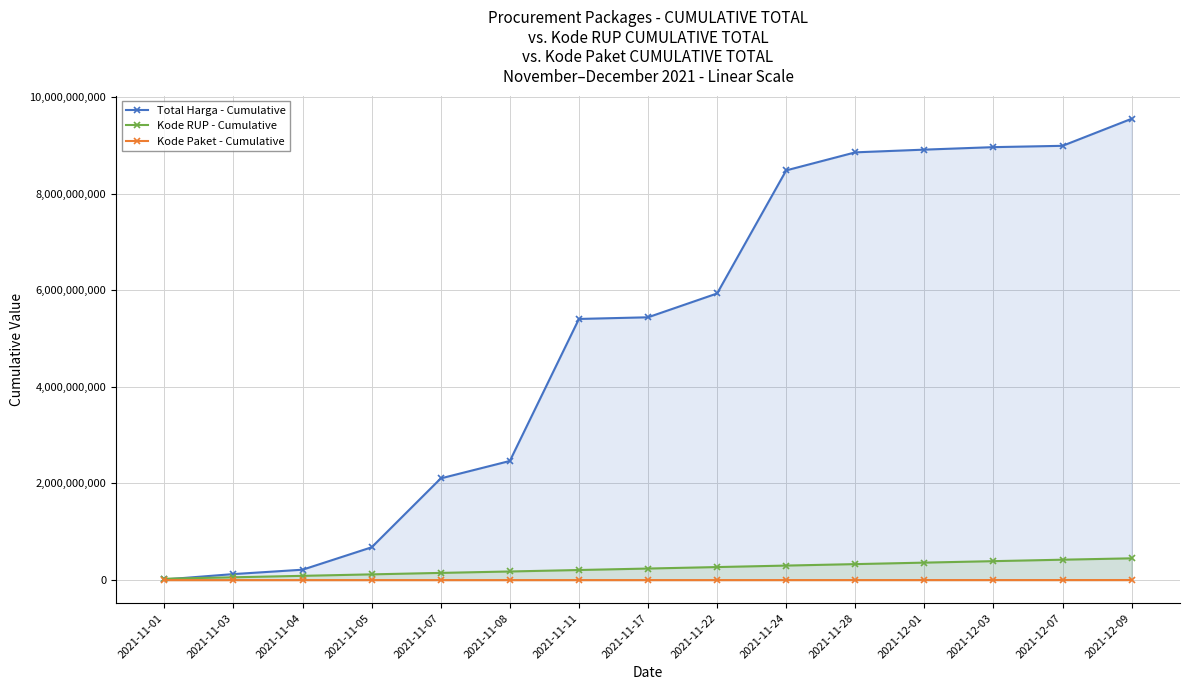

The value of Total Harga - Cumulative at 2021-11-04 is 310114930. True or false?

False